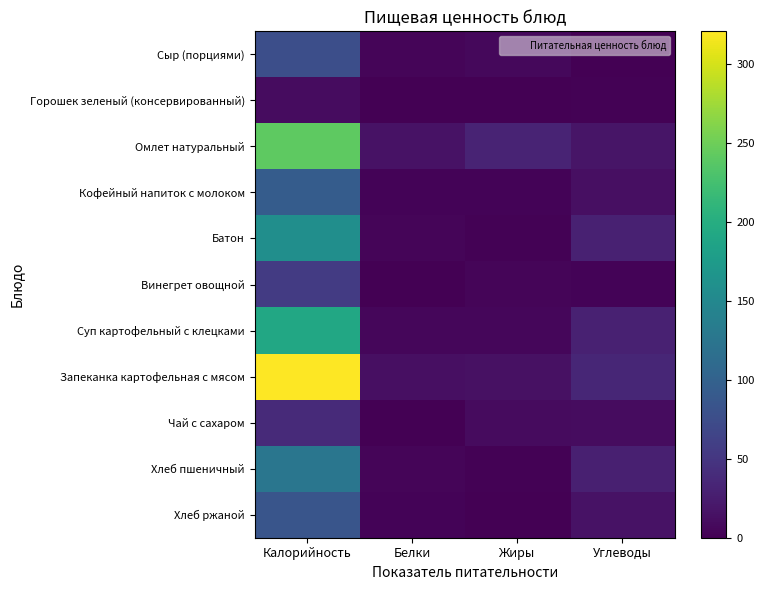

Reading right to left, transcribe all the data shown in this chart.

Сыр (порциями): Углеводы=0.0	Жиры=6.3	Белки=4.9	Калорийность=77.0
Горошек зеленый (консервированный): Углеводы=1.8	Жиры=0.1	Белки=0.9	Калорийность=11.0
Омлет натуральный: Углеводы=17.9	Жиры=31.8	Белки=16.1	Калорийность=241.0
Кофейный напиток с молоком: Углеводы=13.6	Жиры=3.1	Белки=2.9	Калорийность=94.0
Батон: Углеводы=30.0	Жиры=2.0	Белки=4.8	Калорийность=158.0
Винегрет овощной: Углеводы=3.4	Жиры=4.5	Белки=0.6	Калорийность=56.0
Суп картофельный с клецками: Углеводы=29.0	Жиры=6.3	Белки=5.2	Калорийность=192.0
Запеканка картофельная с мясом: Углеводы=34.9	Жиры=14.5	Белки=12.8	Калорийность=321.0
Чай с сахаром: Углеводы=10.9	Жиры=9.1	Белки=0.2	Калорийность=38.0
Хлеб пшеничный: Углеводы=28.1	Жиры=1.7	Белки=4.2	Калорийность=126.0
Хлеб ржаной: Углеводы=16.2	Жиры=0.0	Белки=3.8	Калорийность=85.0